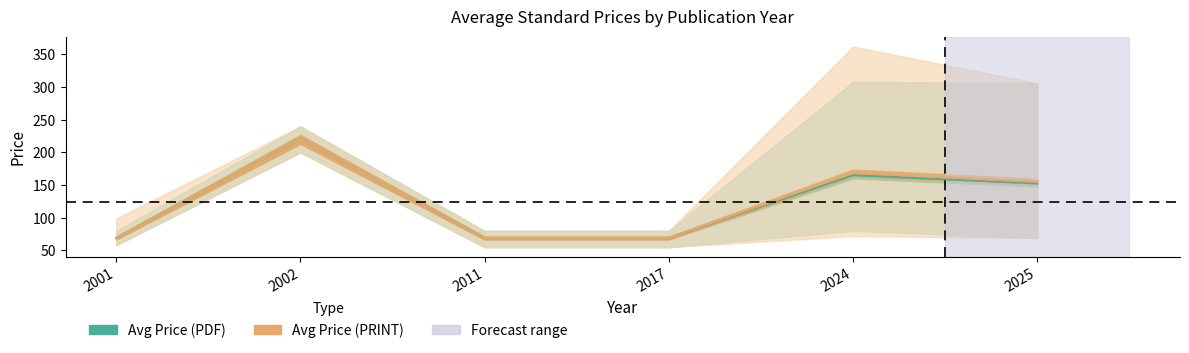

Rank the series by their maximum value, from lowest to highest.

pdf_lower, print_lower, Avg Price (PDF), Avg Price (PRINT), pdf_upper, print_upper